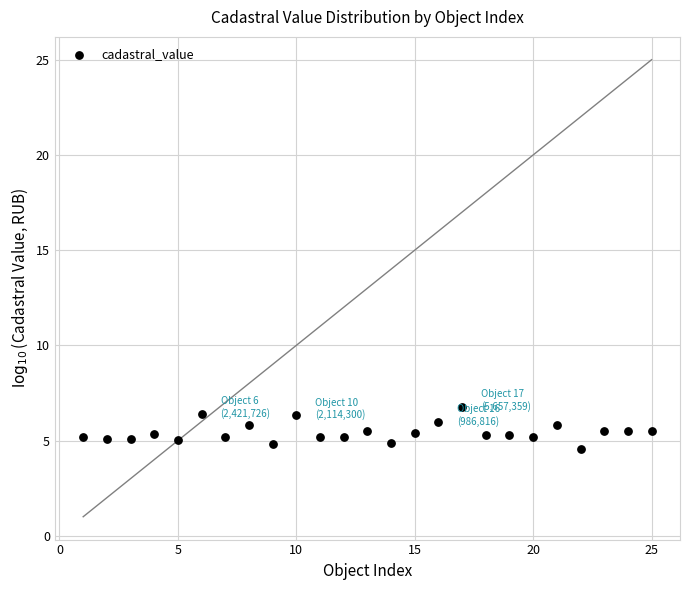

What is the range of Y values (max minus min)?

2.2